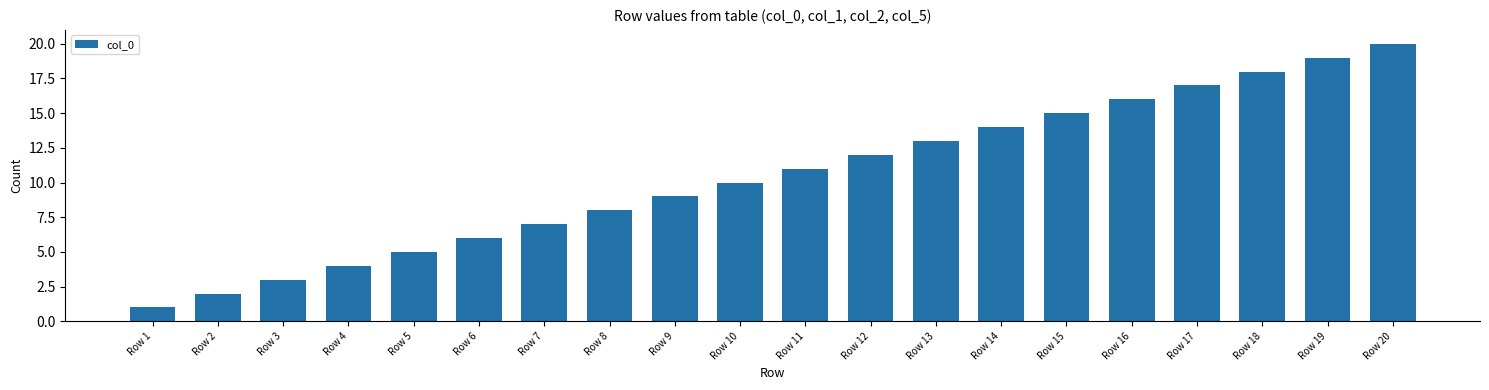

Reading left to right, what are all the values shown in this chart?

1	2	3	4	5	6	7	8	9	10	11	12	13	14	15	16	17	18	19	20